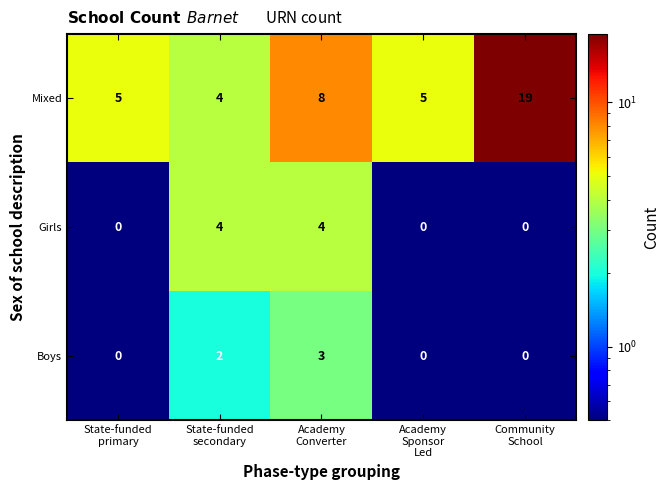

Count the Boys values in the range 0 to 2.

4